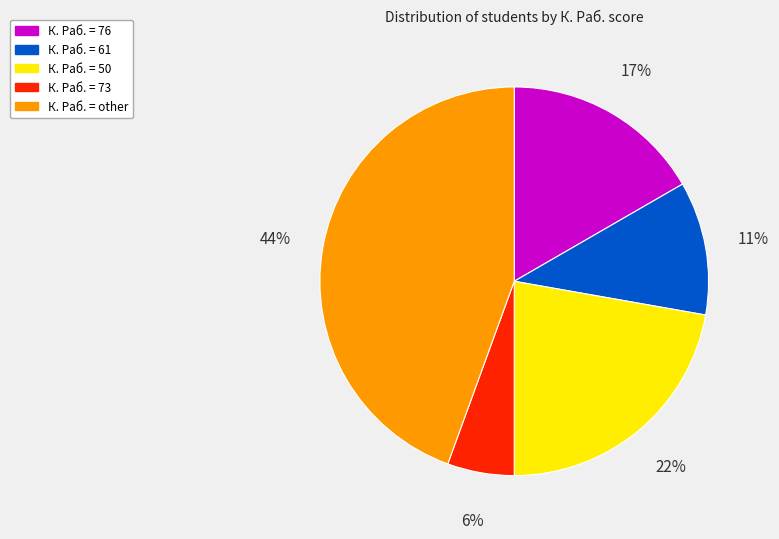

What is the ratio of the value at К. Раб. = 61 to the value at К. Раб. = 50?

0.5